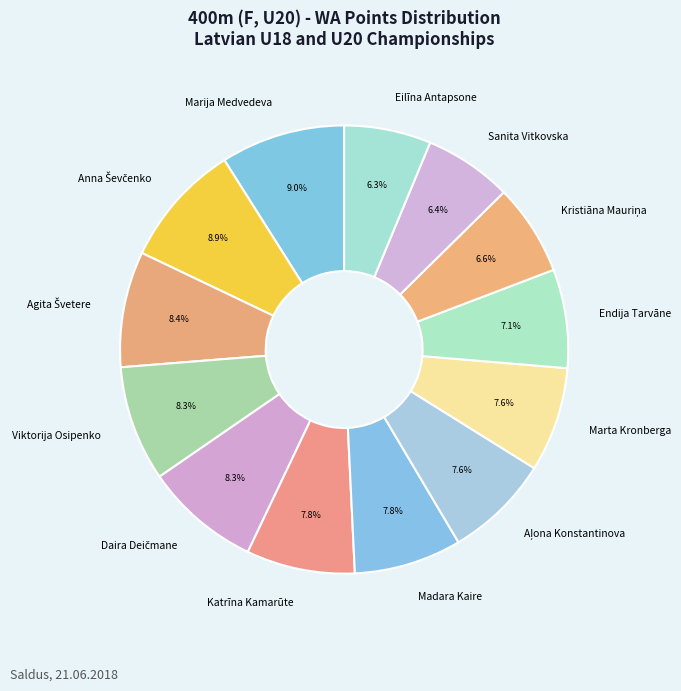

Approximately how many times larger is the value at Marija Medvedeva compared to Eilīna Antapsone?

1.4